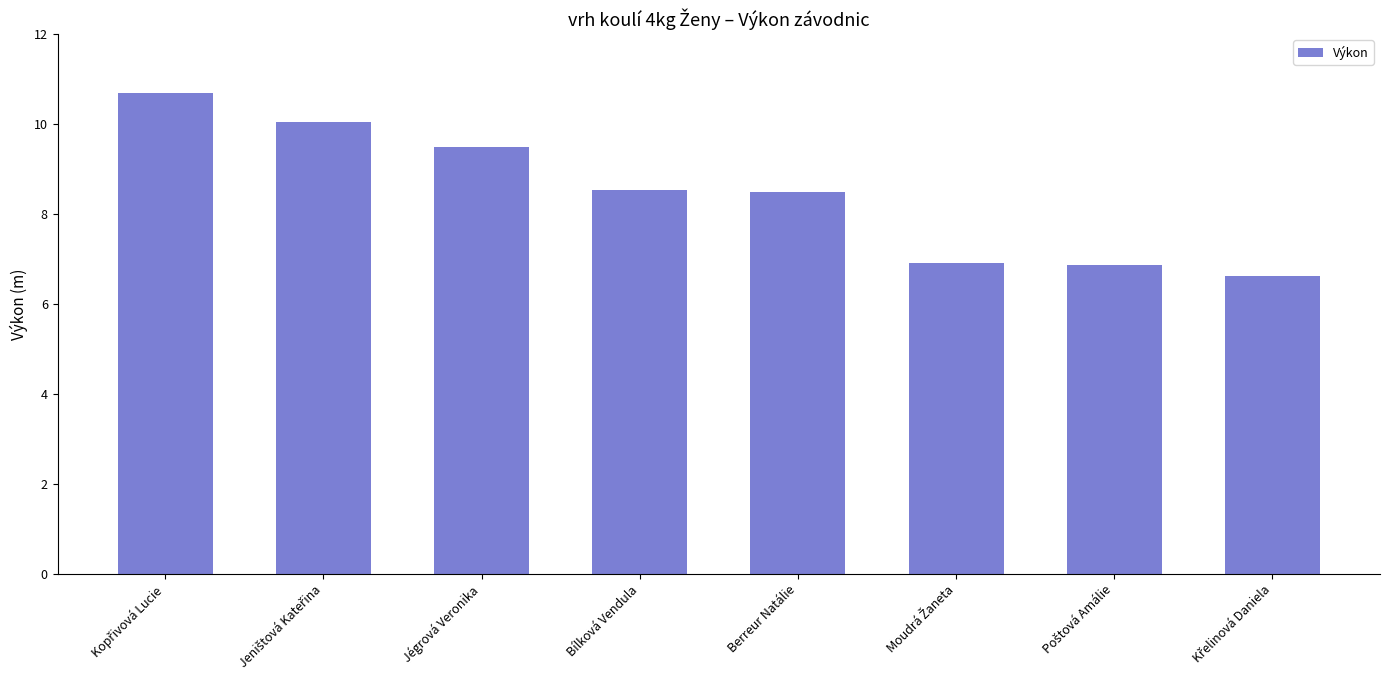

What is the label of the 4th bar from the left?

Bílková Vendula